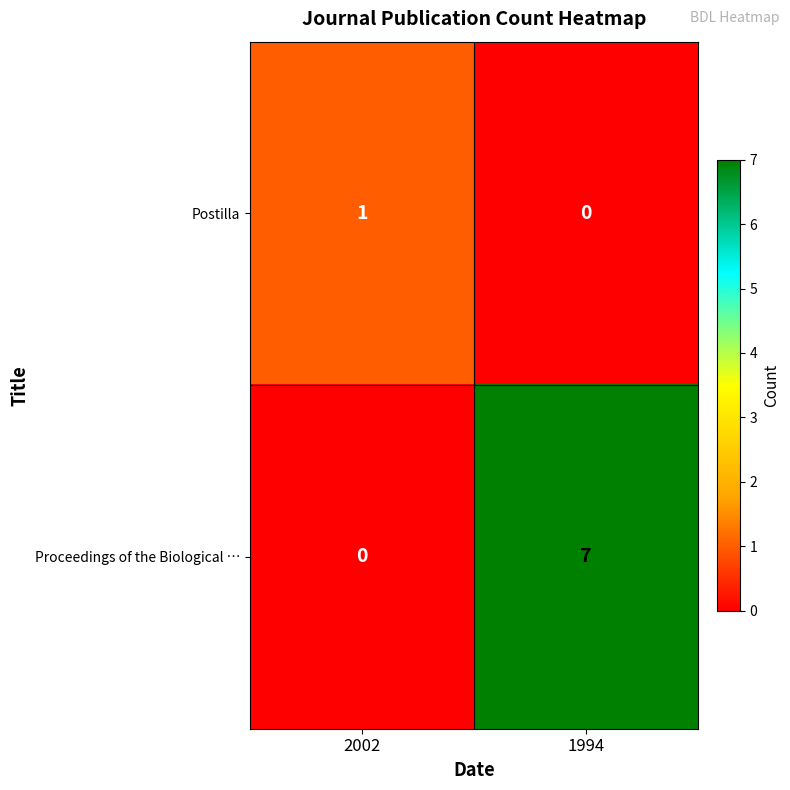

At which category is the sum across all series the highest?

1994